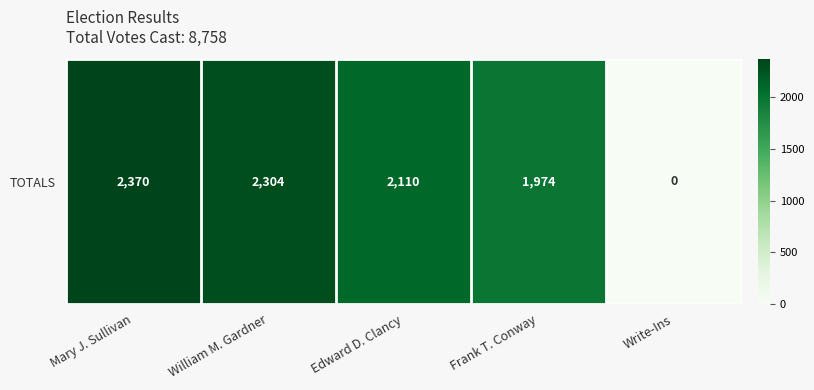

What is the change in value from Edward D. Clancy to Frank T. Conway?

-136